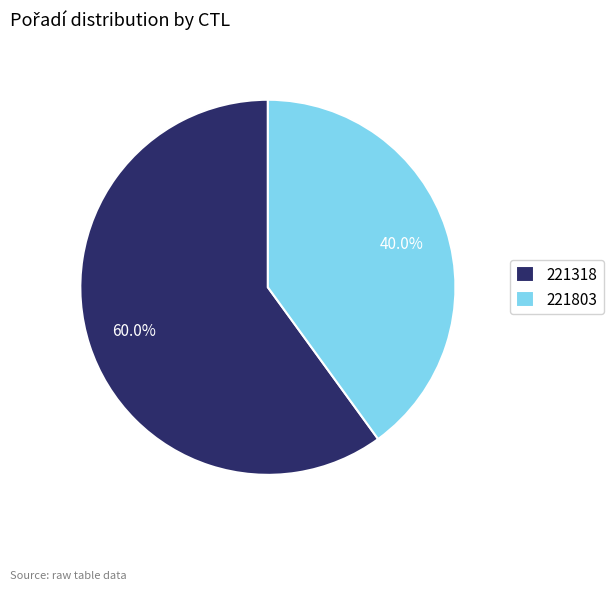

Between 221803 and 221318, which is larger?

221318